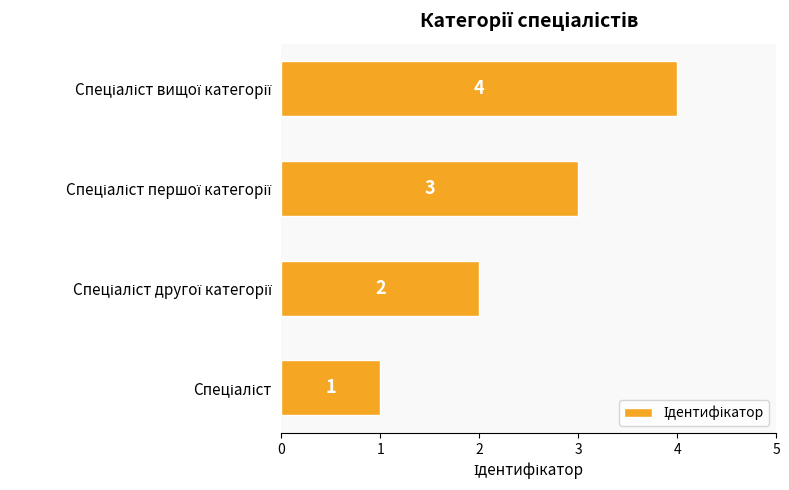

What is the greatest value displayed?

4